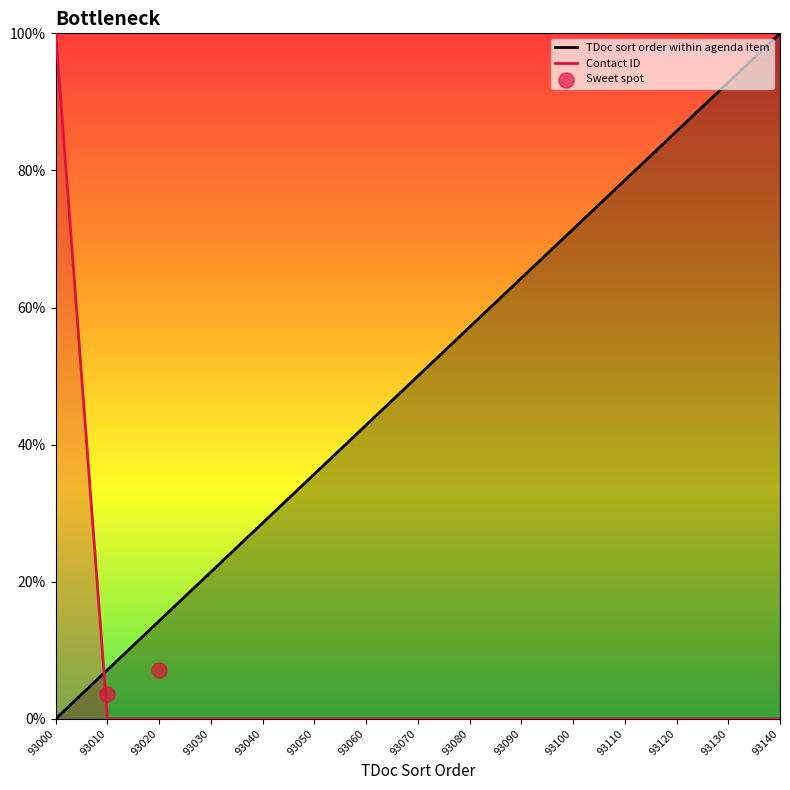

Which series contains the lowest Y value?

TDoc sort order within agenda item